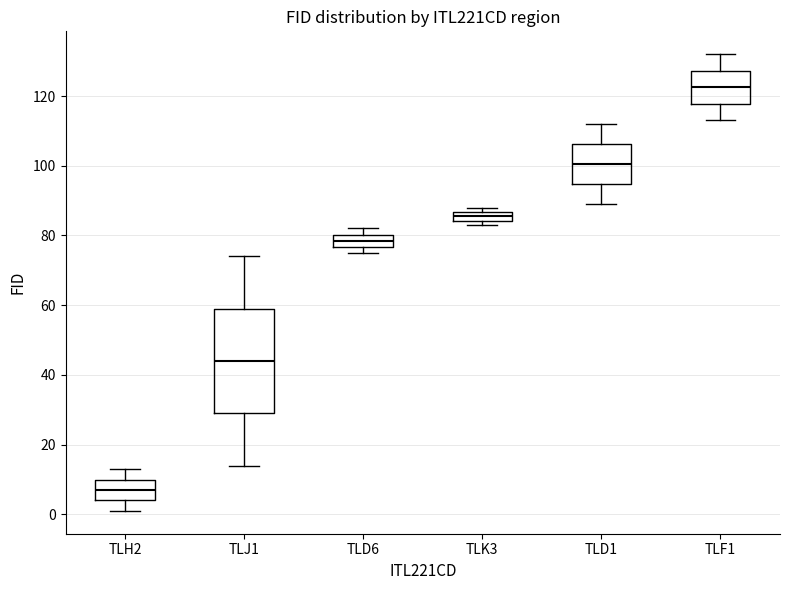

Which box has the lowest median line?

TLH2